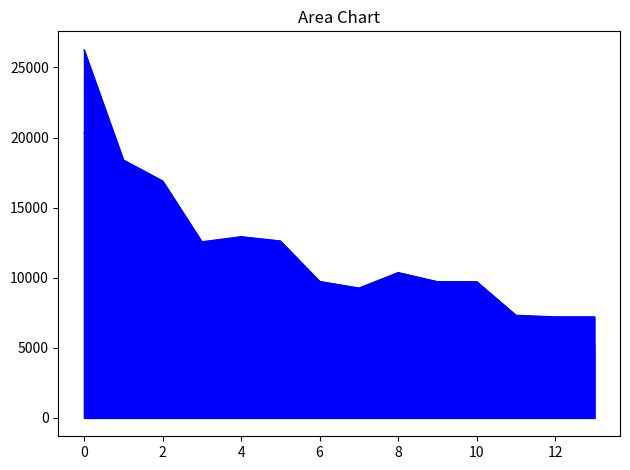

Which series has the largest range (max minus min)?

Monto mensual bruto